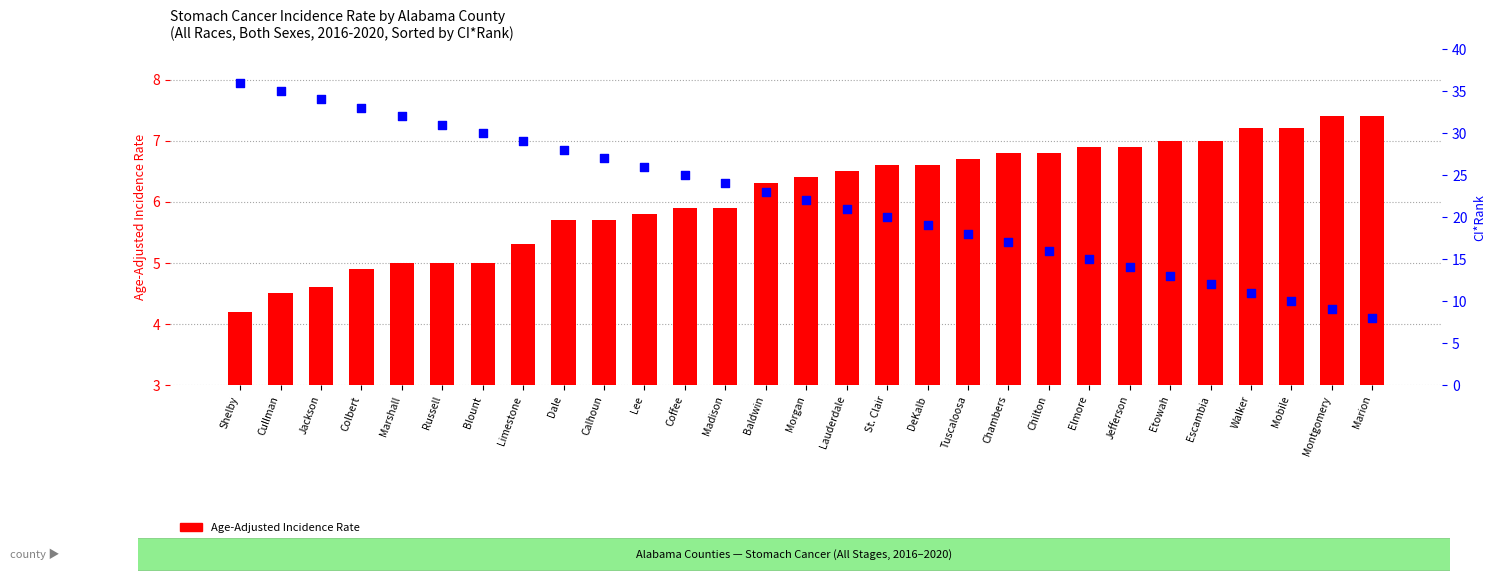

What is the total value across all series at Mobile?

17.2